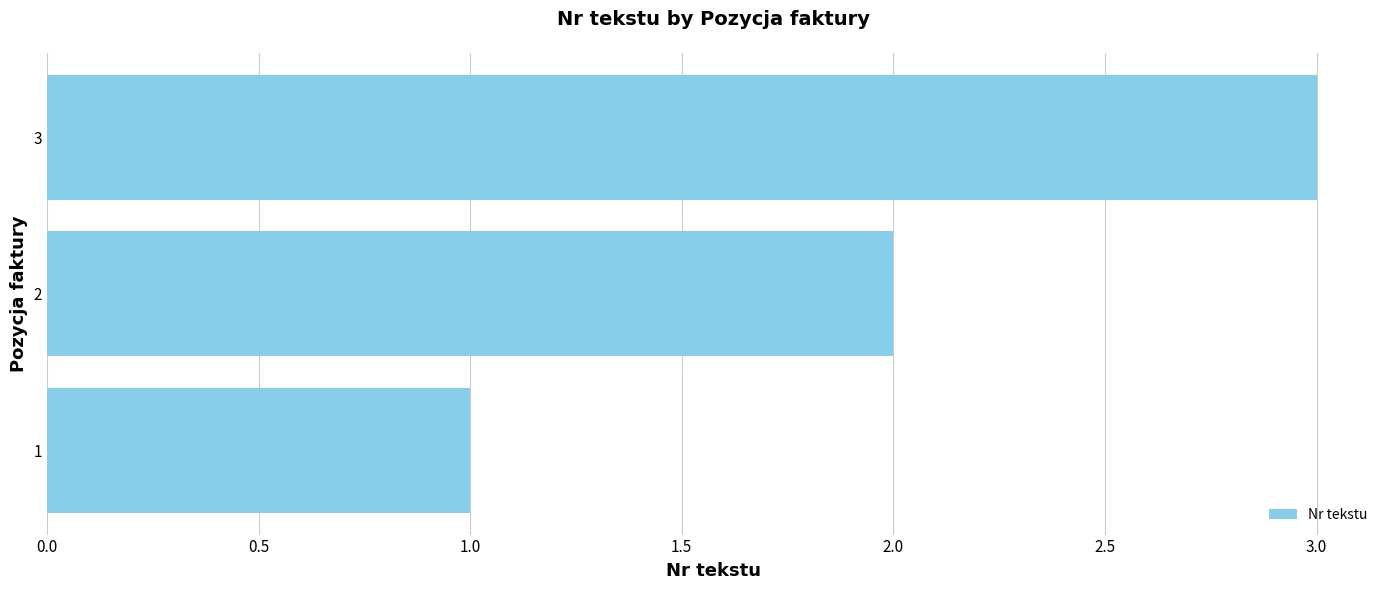

How many series are shown in this chart?

1